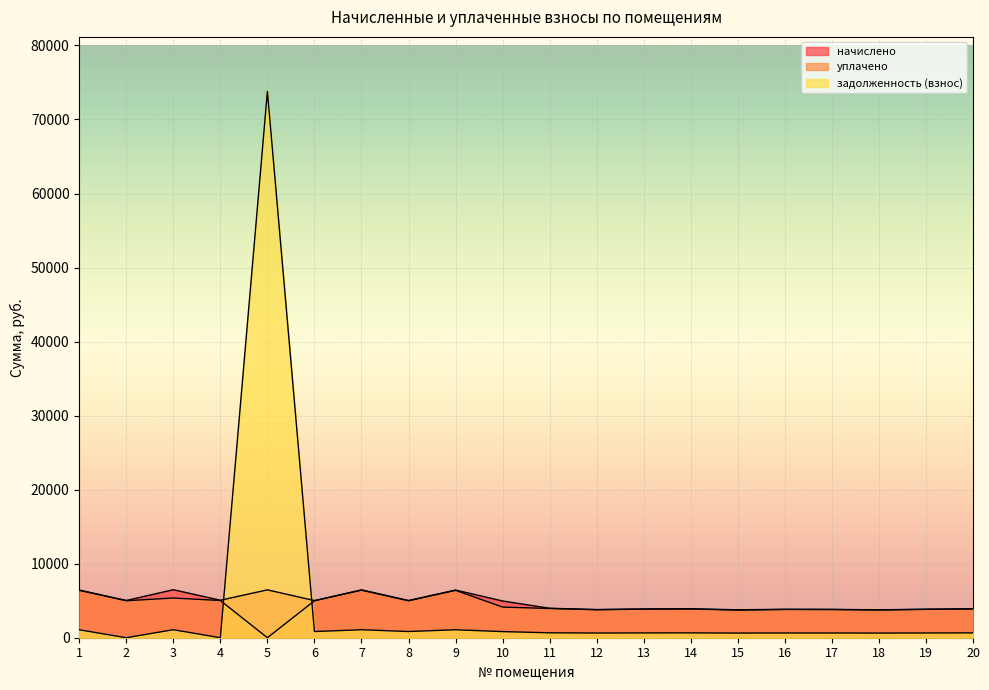

True or false: начислено has a value of 2260.6 at 9.

False